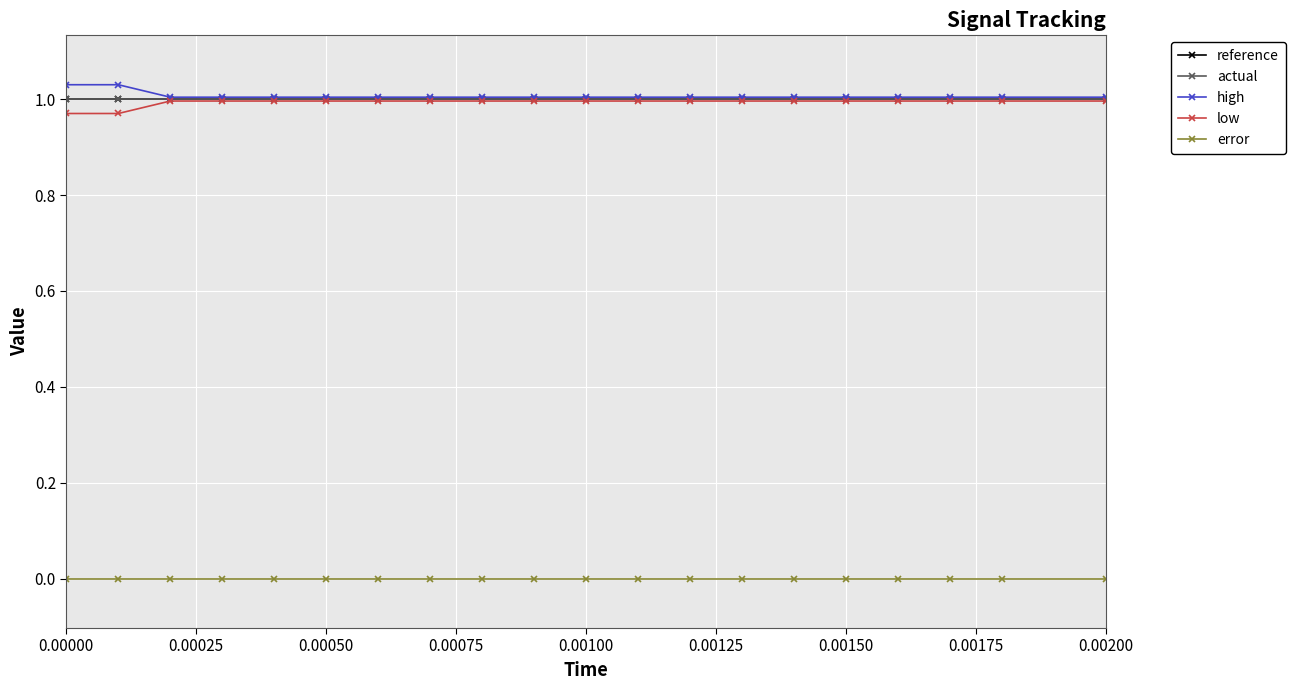

Does the chart have visible grid lines?

Yes